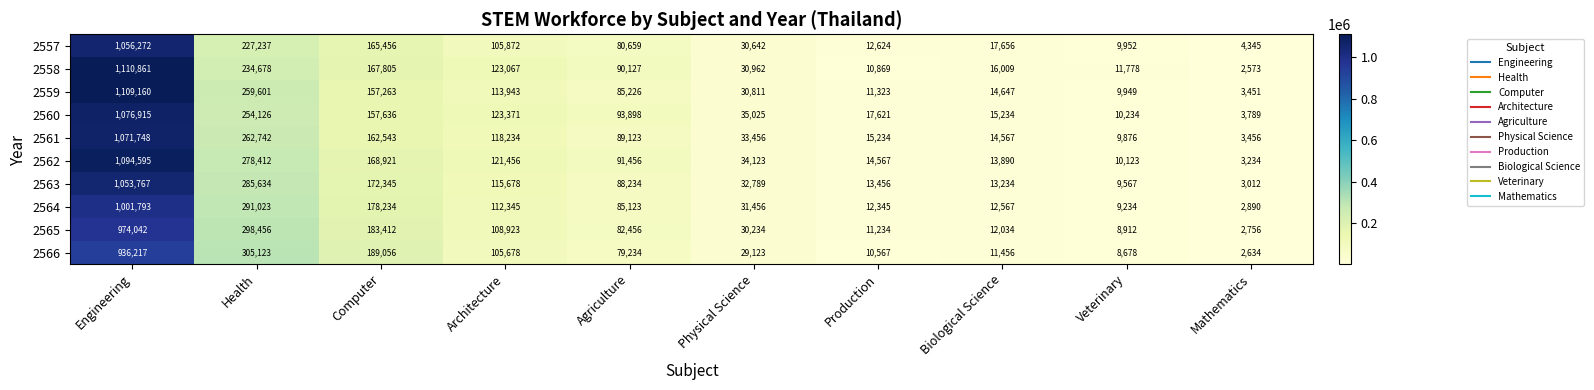

At Physical Science, list the series in order from smallest to largest.

2566, 2565, 2557, 2559, 2558, 2564, 2563, 2561, 2562, 2560